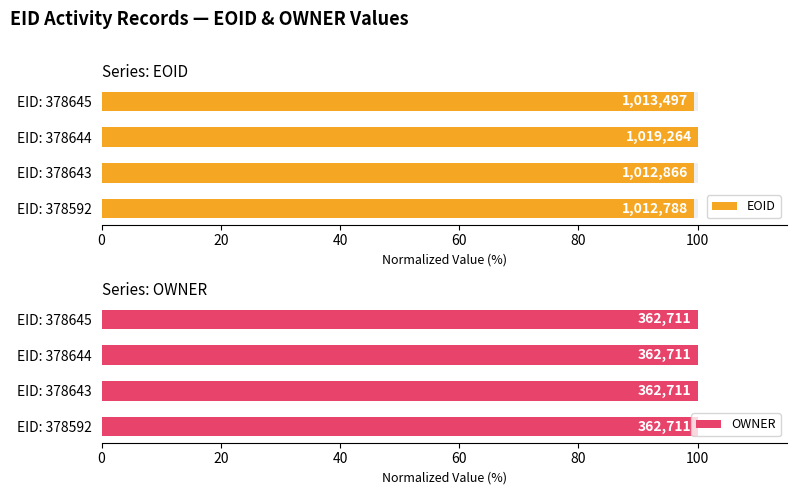

Is the value of OWNER at 0 greater than the value of EOID at 60?

No